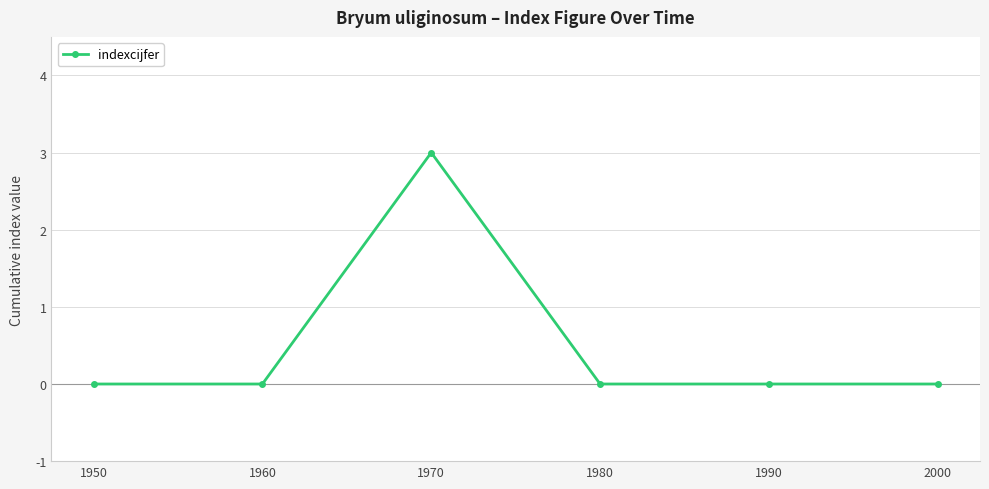

True or false: there are more than 2 points higher than both neighbors.

False